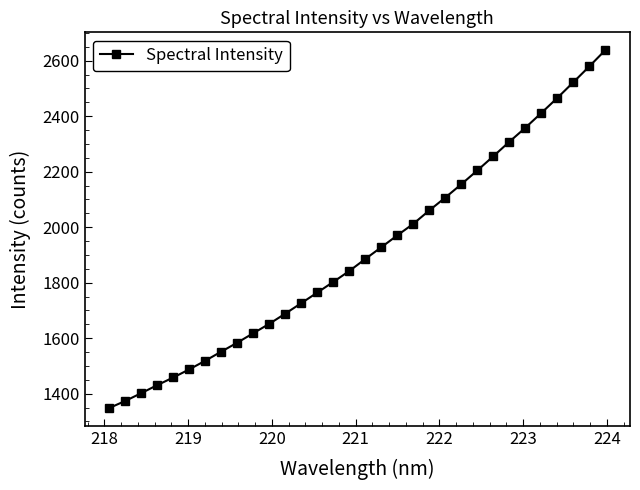

How many values are below 1885?

16